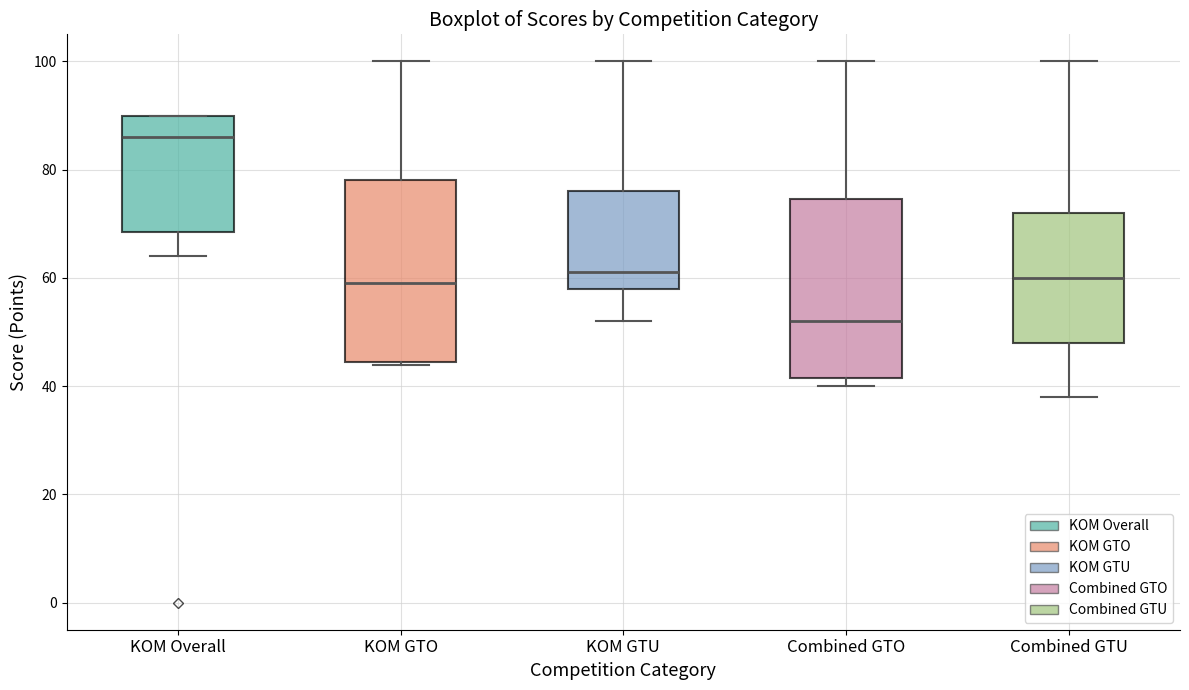

Where is the lower edge of the box for KOM GTU on the y-axis? The values are not printed on the chart, so give them approximately, as read against the axis.

58